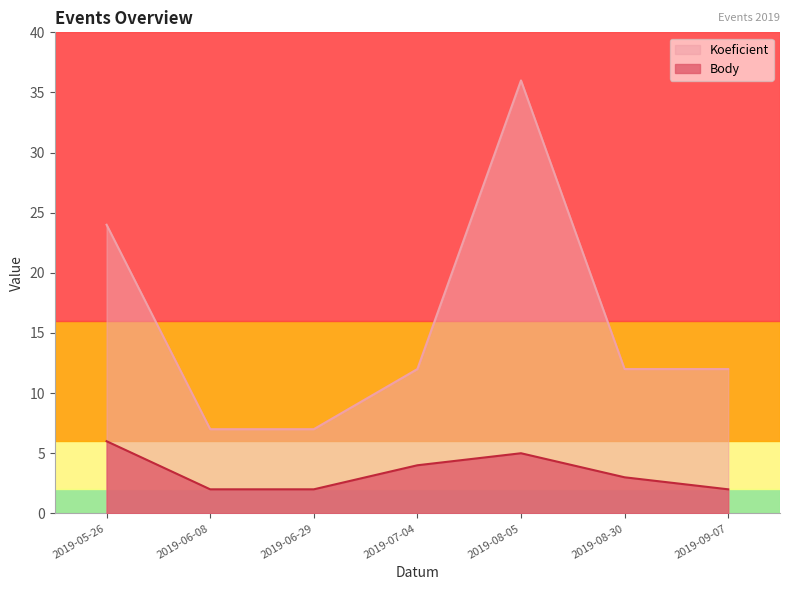

Reading left to right, what are all the values shown in this chart?

Body: 6	2	2	4	5	3	2
Koeficient: 24	7	7	12	36	12	12